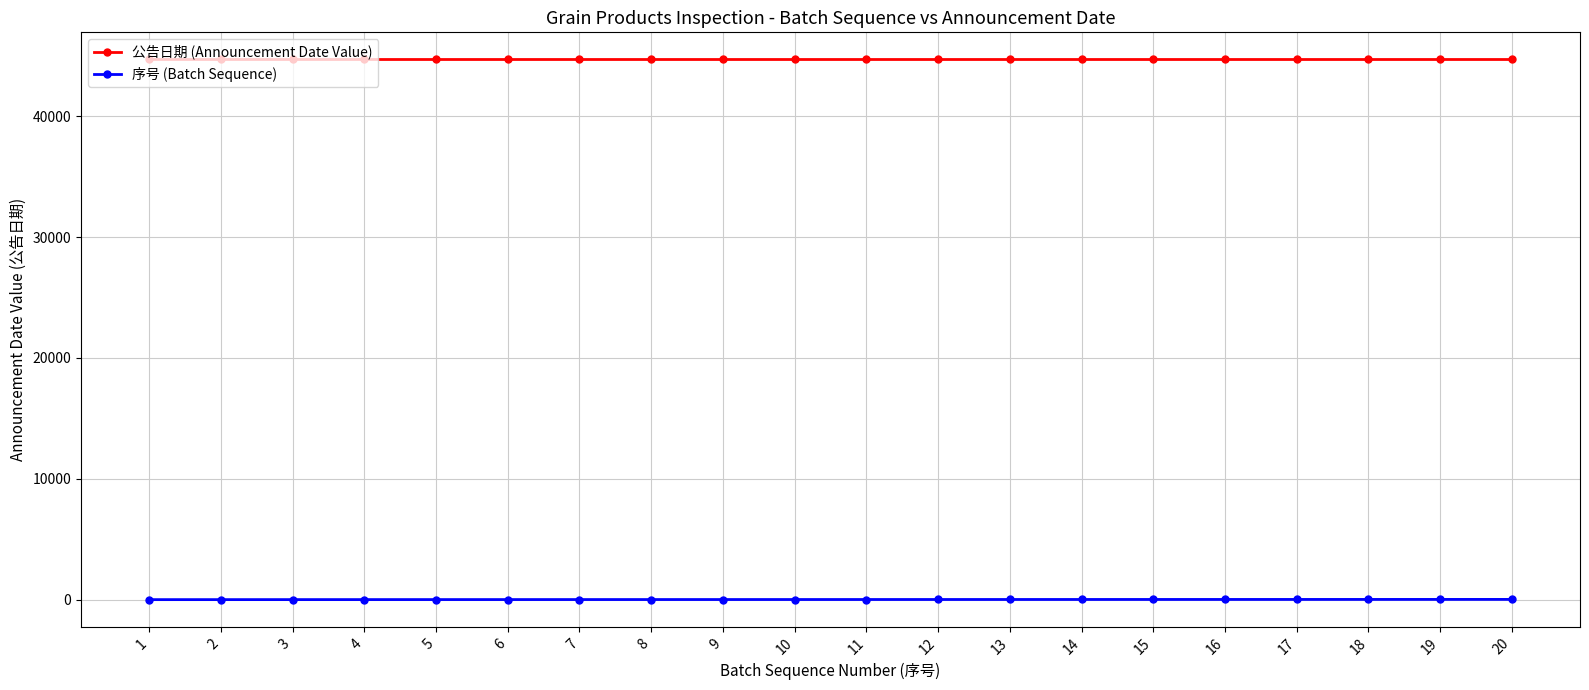

What is the highest value of the 公告日期 (Announcement Date Value) series?

44699